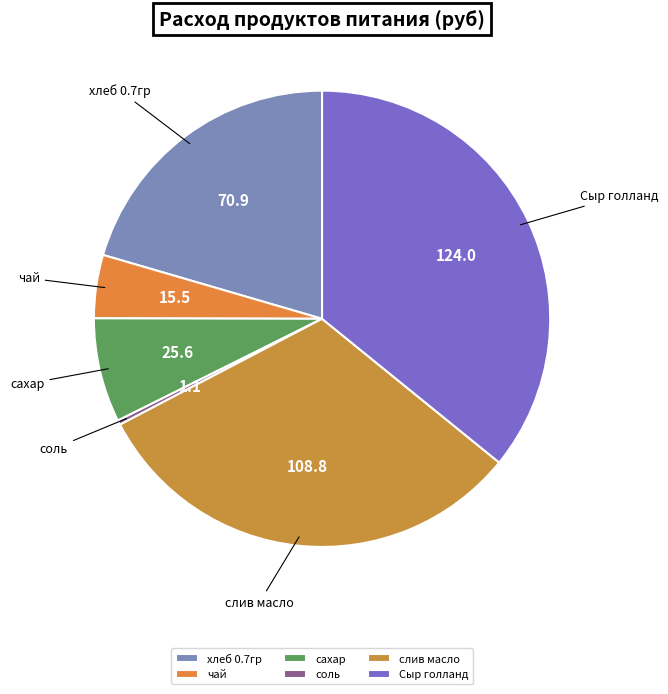

What is the largest slice in the pie chart?

Сыр голланд